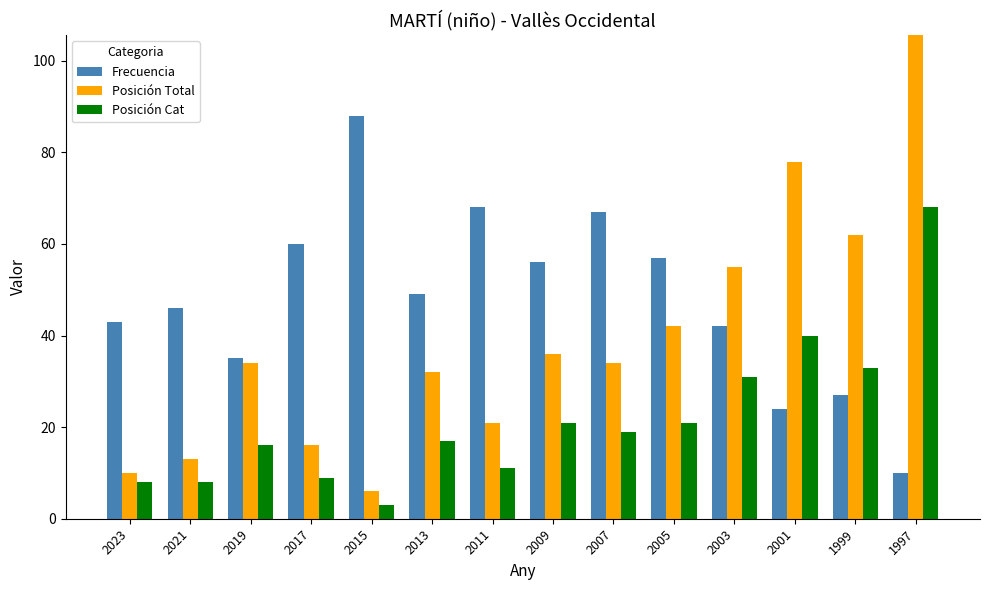

Which series has the largest range (max minus min)?

Posición Total